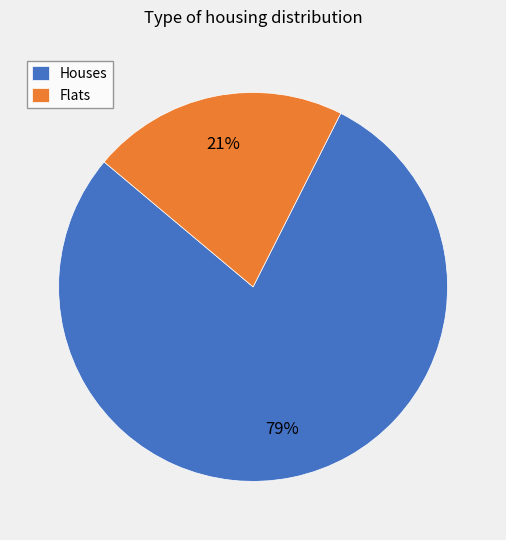

How many segments does this pie chart have?

2